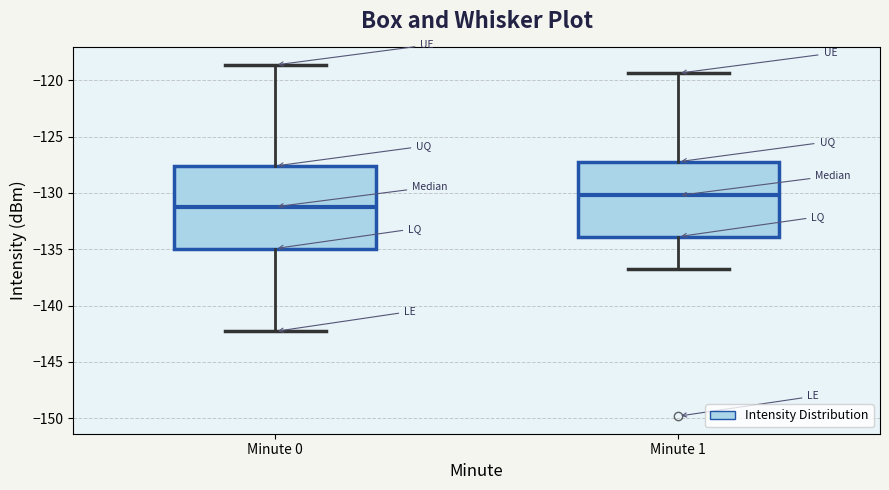

Comparing the boxes themselves (not the whiskers), which one is the tallest?

Minute 0